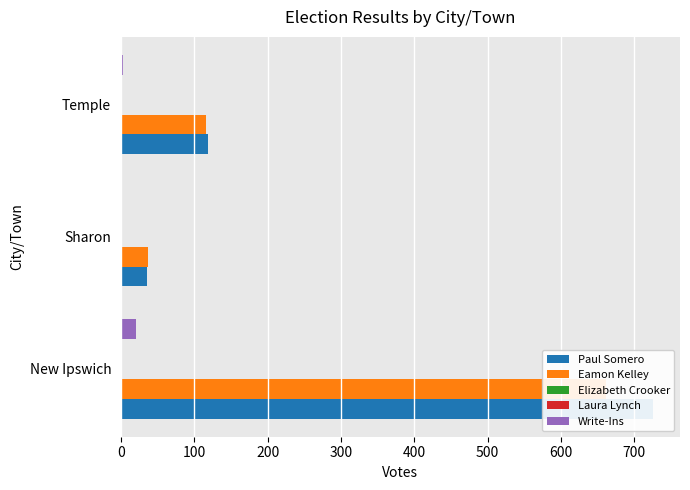

How many categories are shown in the chart?

3